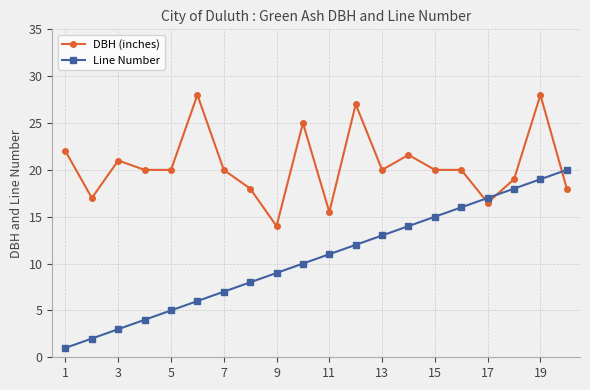

Rank the series by their average value, from lowest to highest.

Line Number, DBH (inches)